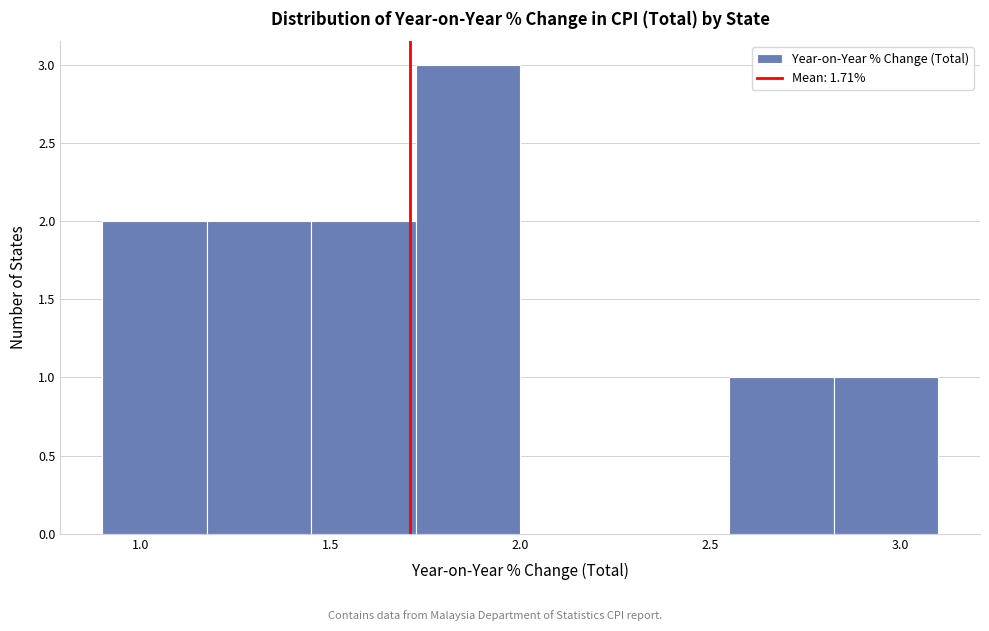

Reading left to right, transcribe this chart: for each bar, give the range it covers on the x-axis and its height. Neither the bar edges nor the heights are printed on the chart, so give them approximately, as read against the axes.

0.900 to 1.175: 2
1.175 to 1.450: 2
1.450 to 1.725: 2
1.725 to 2.000: 3
2.000 to 2.275: 0
2.275 to 2.550: 0
2.550 to 2.825: 1
2.825 to 3.100: 1